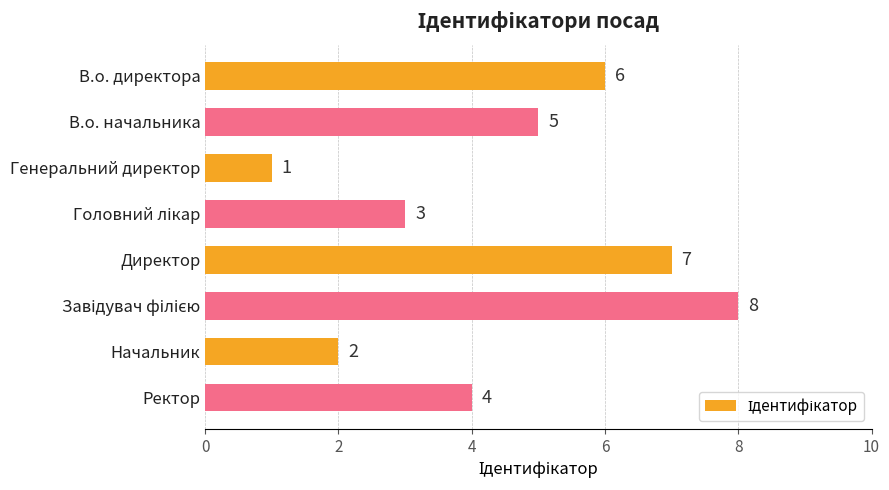

What is the greatest value displayed?

8